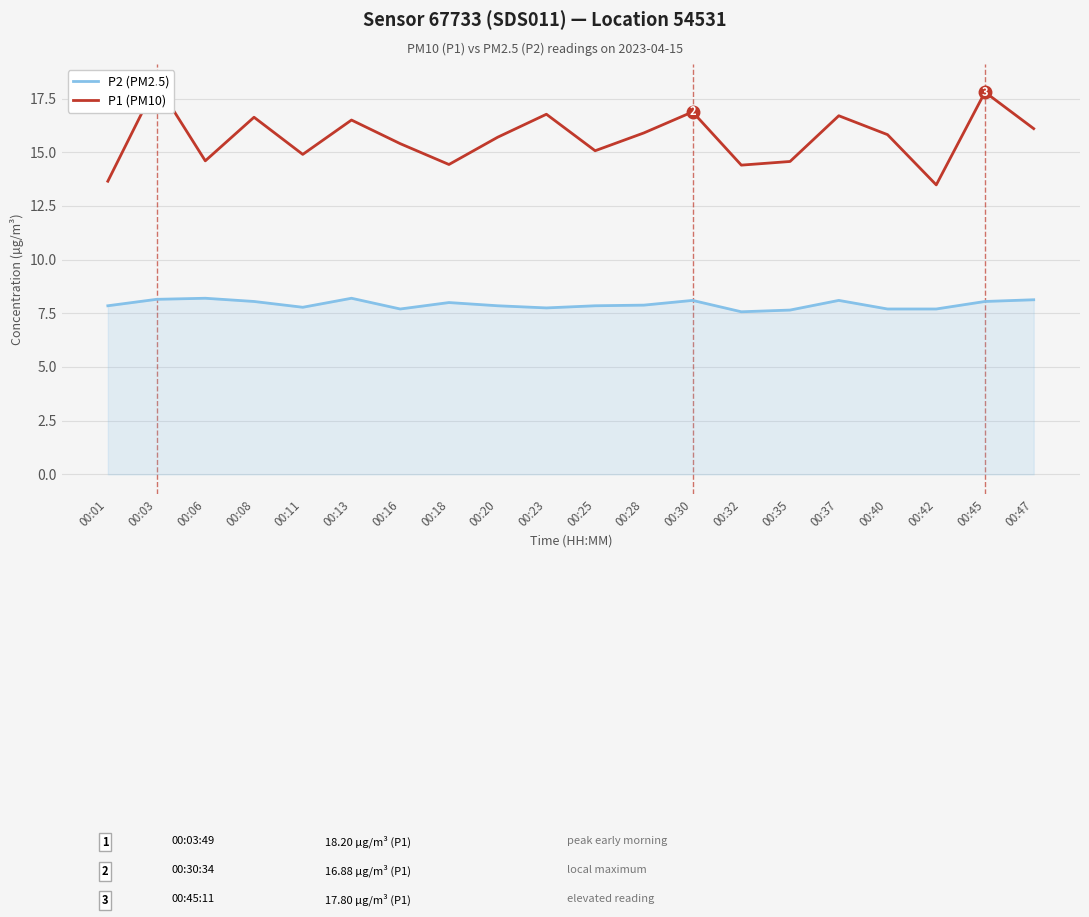

Reading right to left, extract all data points from this chart.

P2 (PM2.5): 8.1	8.1	7.7	7.7	8.1	7.7	7.6	8.1	7.9	7.8	7.8	7.8	8.0	7.7	8.2	7.8	8.1	8.2	8.2	7.8
P1 (PM10): 16.1	17.8	13.5	15.8	16.7	14.6	14.4	16.9	15.9	15.1	16.8	15.7	14.4	15.4	16.5	14.9	16.6	14.6	18.2	13.7